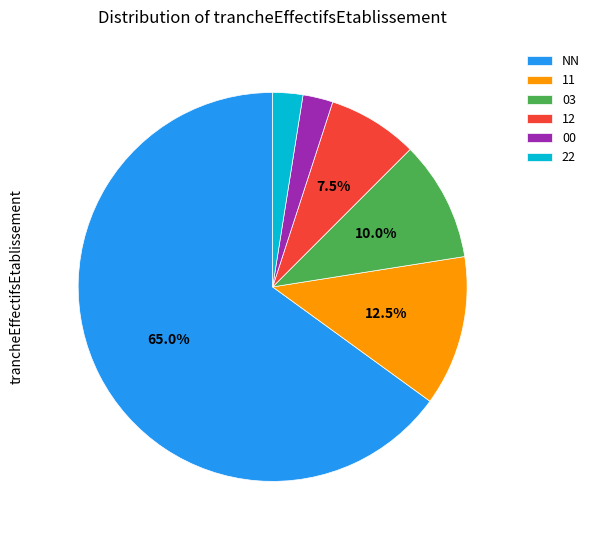

Between 03 and NN, which is larger?

NN